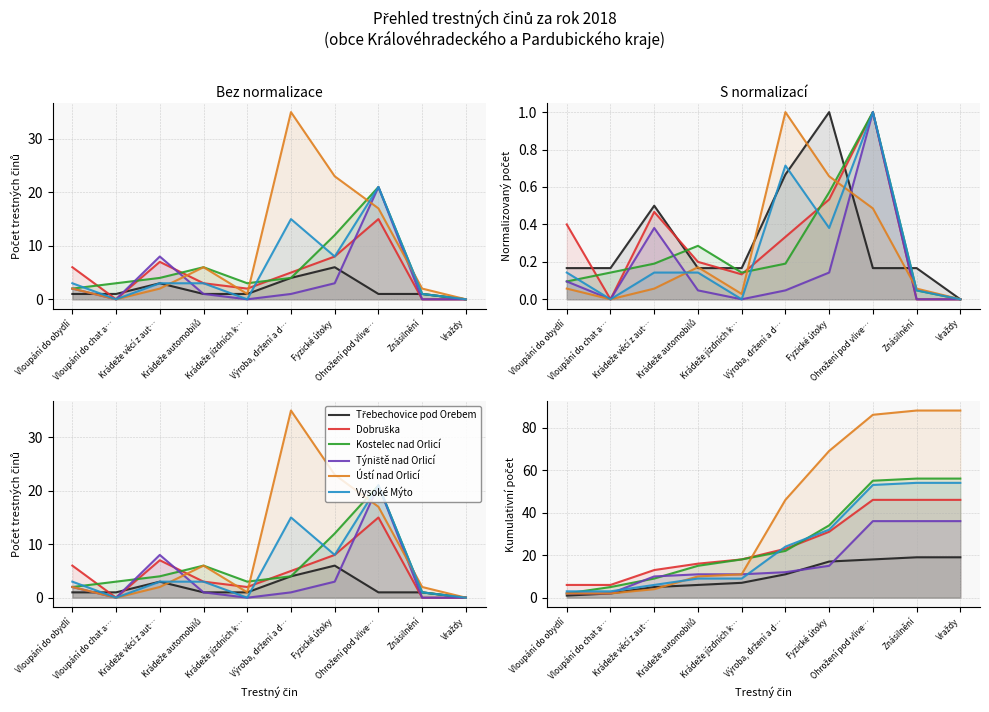

True or false: Třebechovice pod Orebem has more than 2 points higher than both neighbors.

False